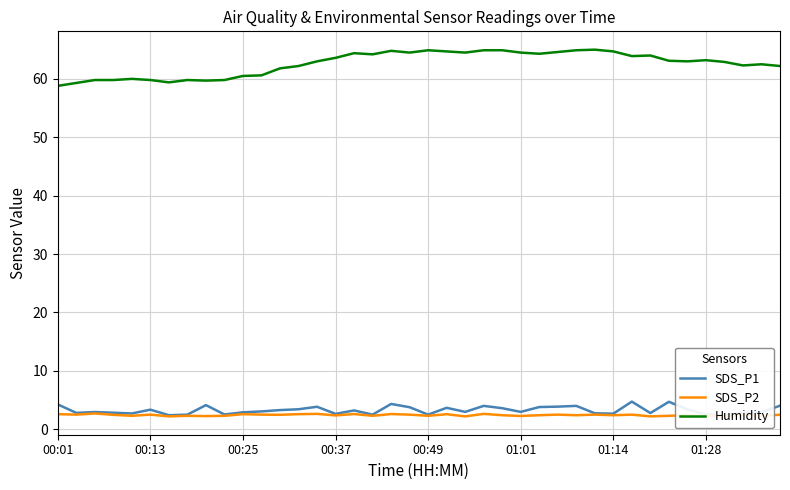

What are all the series names shown in the legend?

SDS_P1, SDS_P2, Humidity